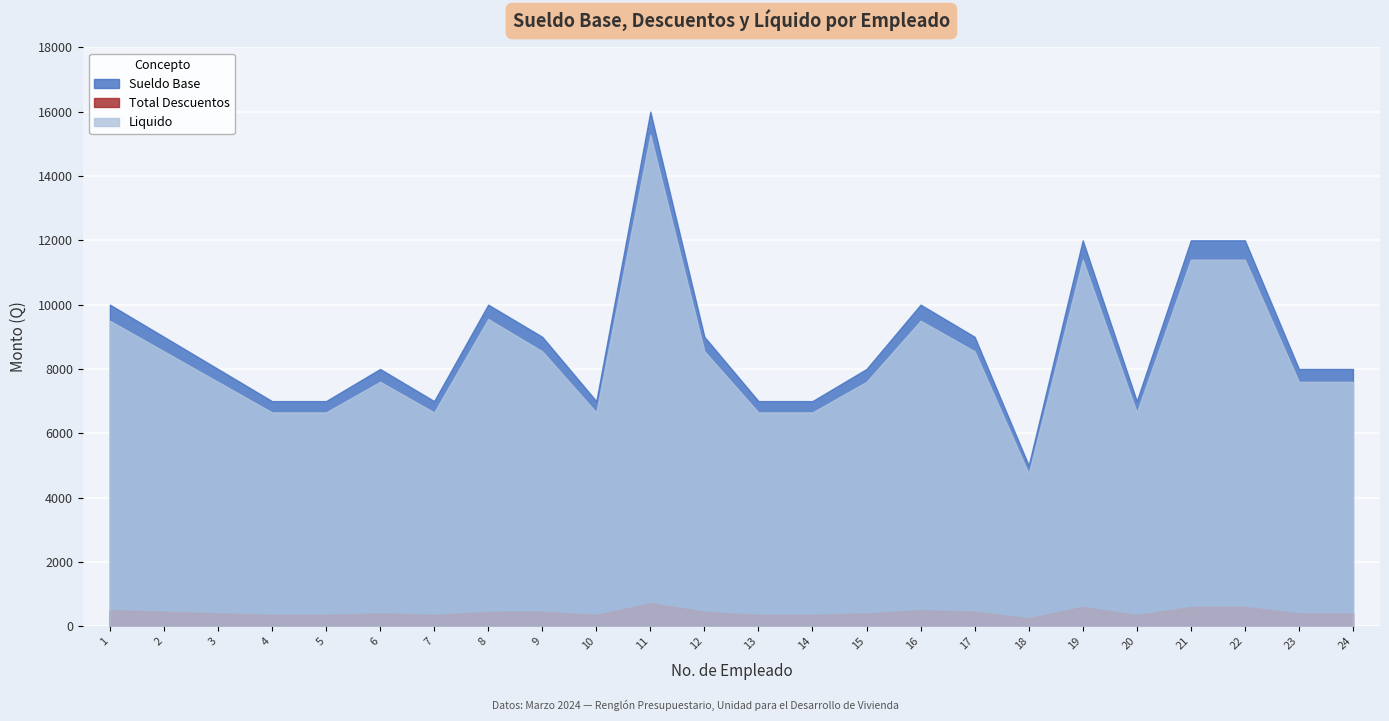

Reading left to right, transcribe all the data shown in this chart.

Sueldo Base: 10000.0	9000.0	8000.0	7000.0	7000.0	8000.0	7000.0	10000.0	9000.0	7000.0	16000.0	9000.0	7000.0	7000.0	8000.0	10000.0	9000.0	5000.0	12000.0	7000.0	12000.0	12000.0	8000.0	8000.0
Total Descuentos: 500.0	450.0	400.0	350.0	350.0	400.0	350.0	446.4	450.0	350.0	714.3	450.0	350.0	350.0	400.0	500.0	450.0	250.0	600.0	350.0	600.0	600.0	400.0	400.0
Liquido: 9500.0	8550.0	7600.0	6650.0	6650.0	7600.0	6650.0	9553.6	8550.0	6650.0	15285.7	8550.0	6650.0	6650.0	7600.0	9500.0	8550.0	4750.0	11400.0	6650.0	11400.0	11400.0	7600.0	7600.0